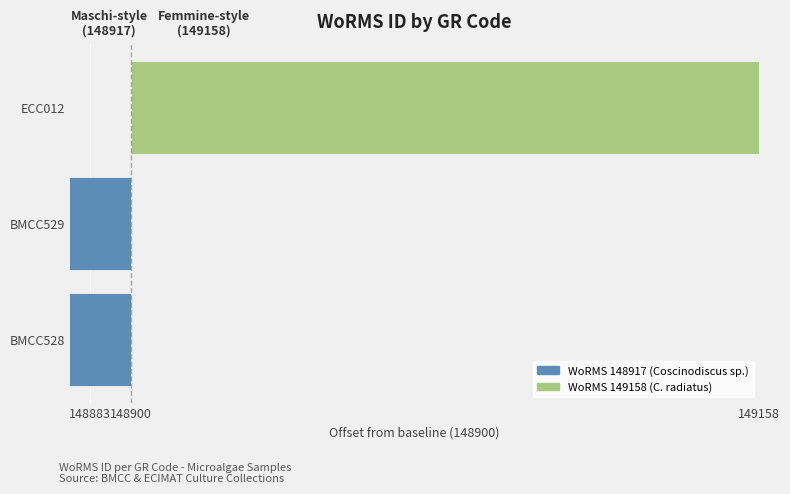

Is the value of ECC012 (WoRMS 149158) at BMCC529 greater than the value of BMCC528 / BMCC529 (WoRMS 148917) at ECC012?

No